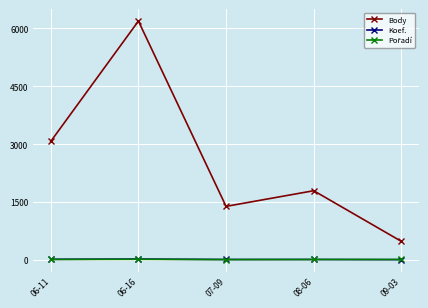

What is the label of the 5th point from the right?

06-11